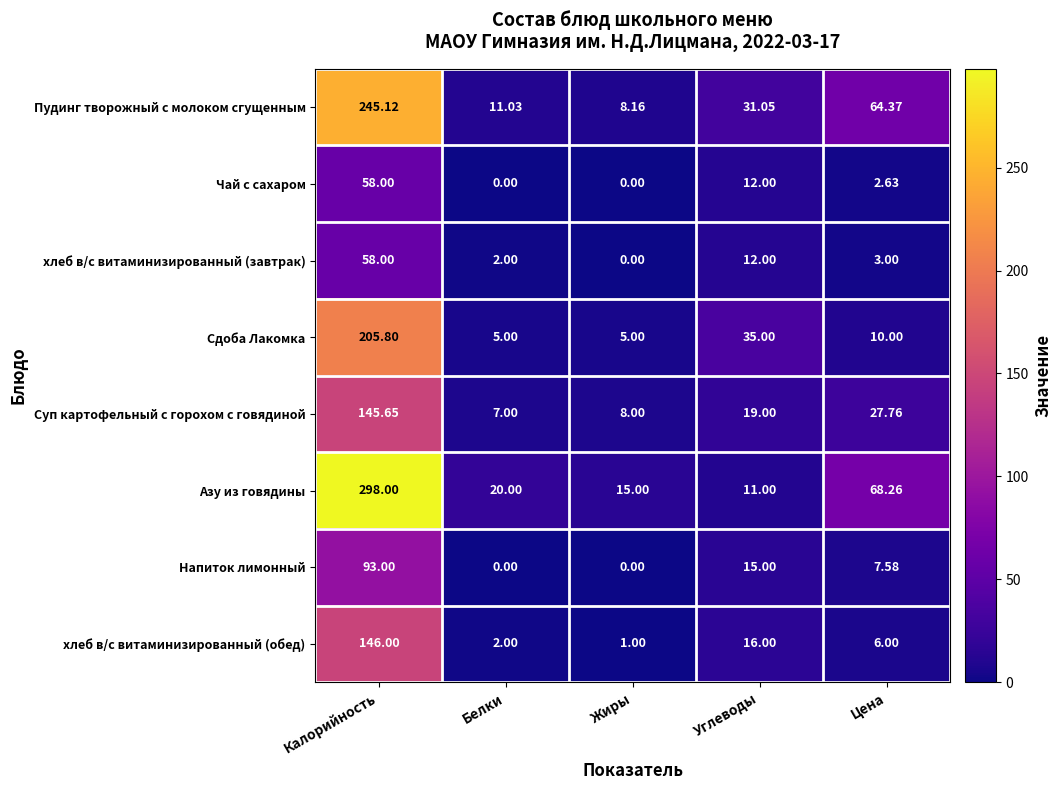

Where does the Азу из говядины series first go above 20?

Калорийность